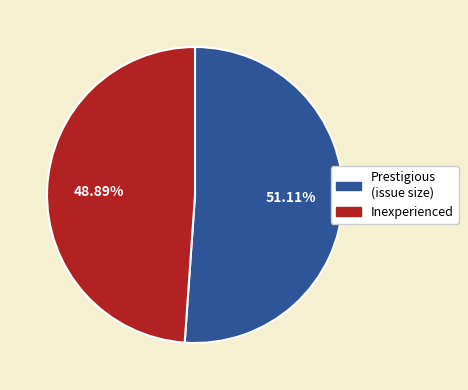

Is there any slice that represents more than half of the pie?

Yes